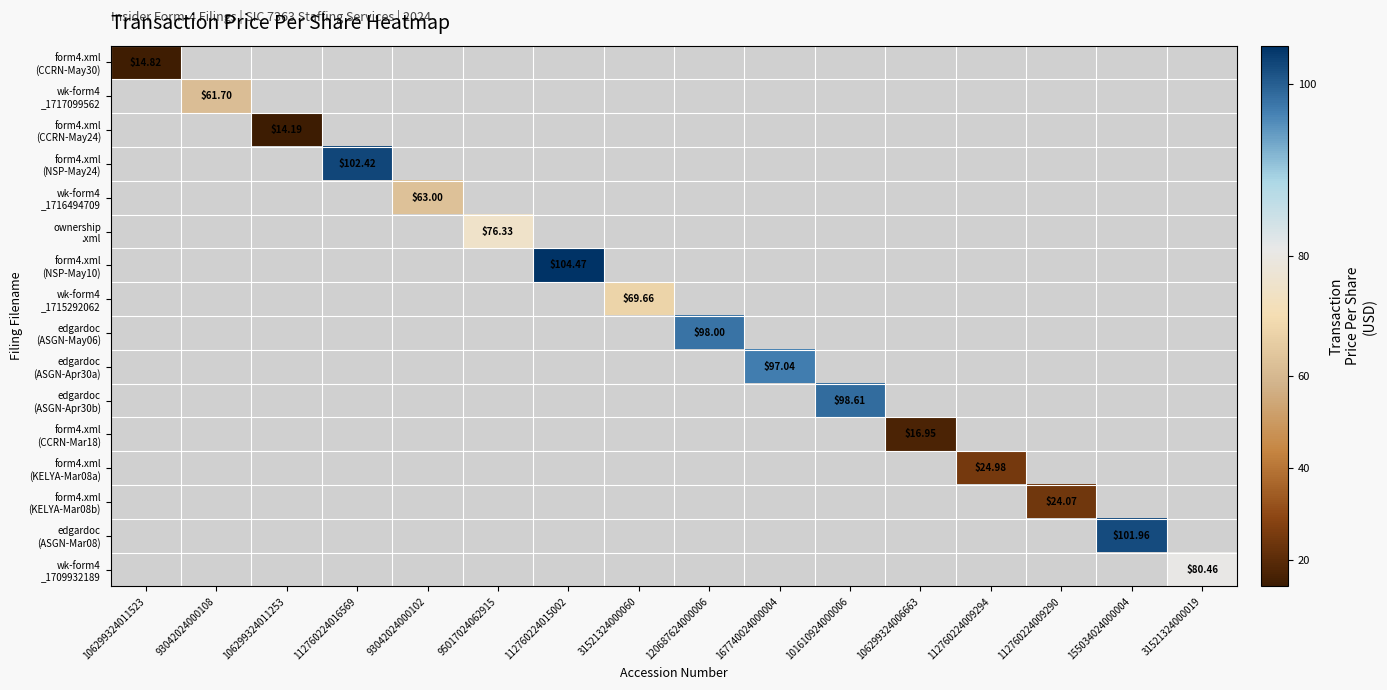

Is the value of form4.xml (NSP-May10) at 155034024000004 greater than the value of edgardoc (ASGN-May06) at 167740024000004?

No